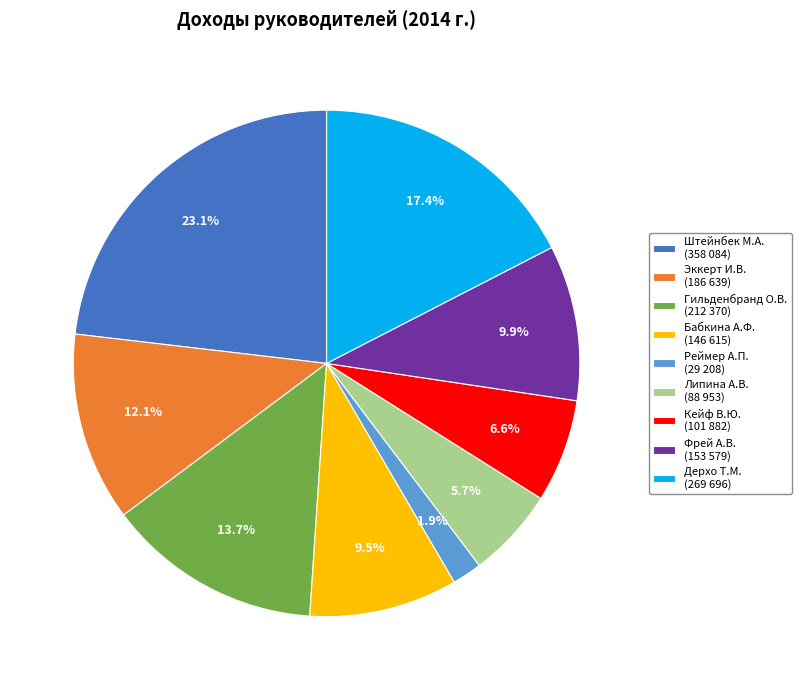

Count the number of slices in the pie.

9